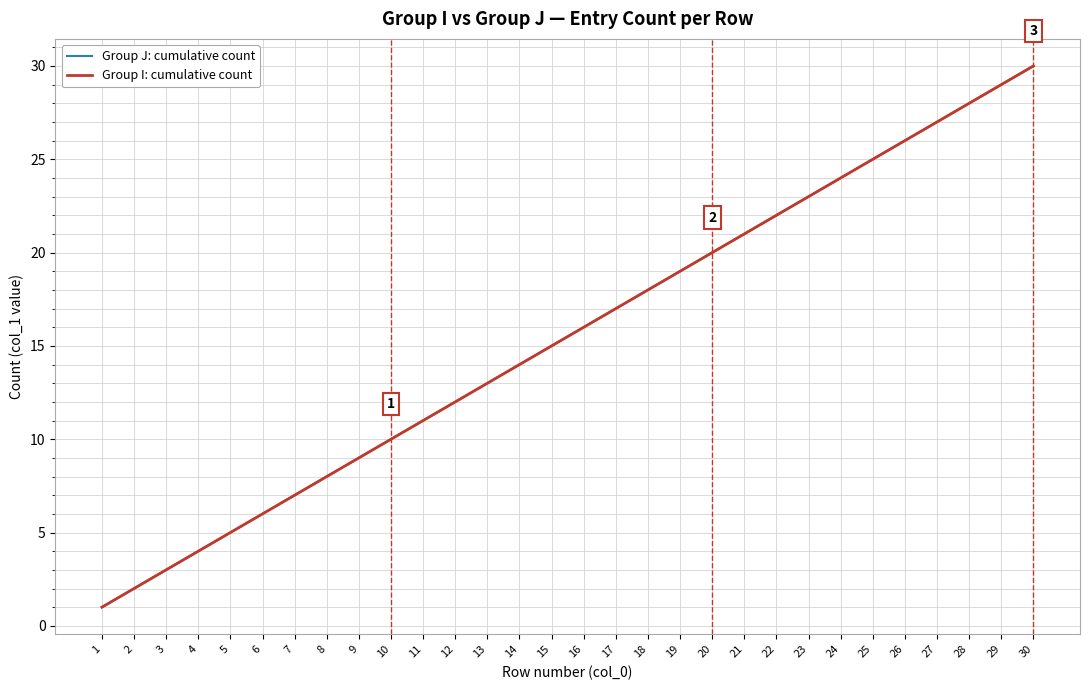

True or false: Group J: cumulative count and Group I: cumulative count cross at least once.

False